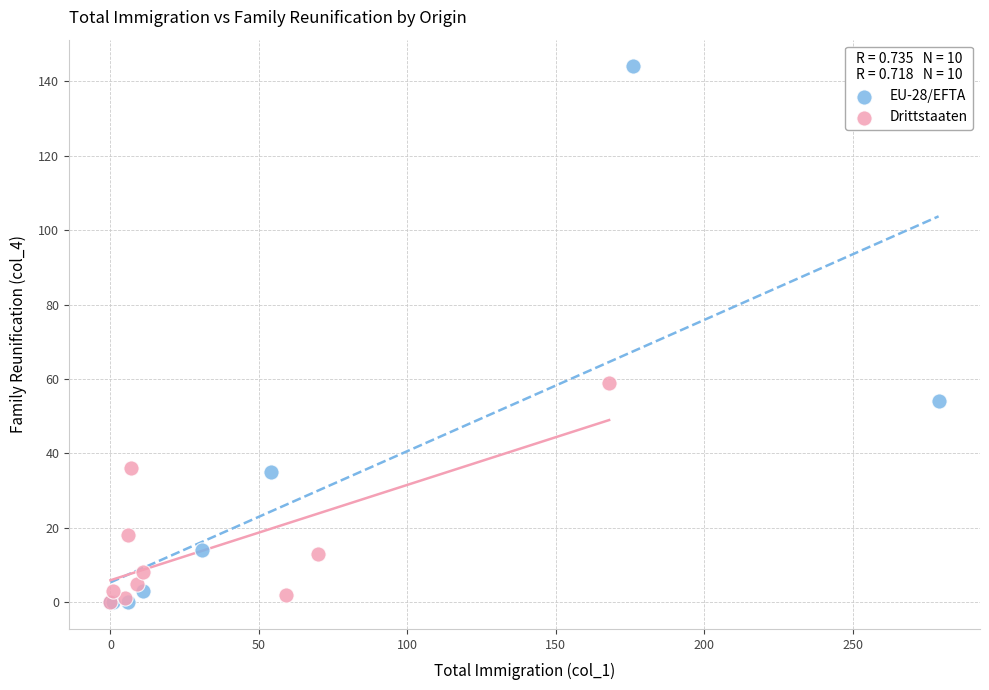

What are all the series names shown in the legend?

EU-28/EFTA, Drittstaaten